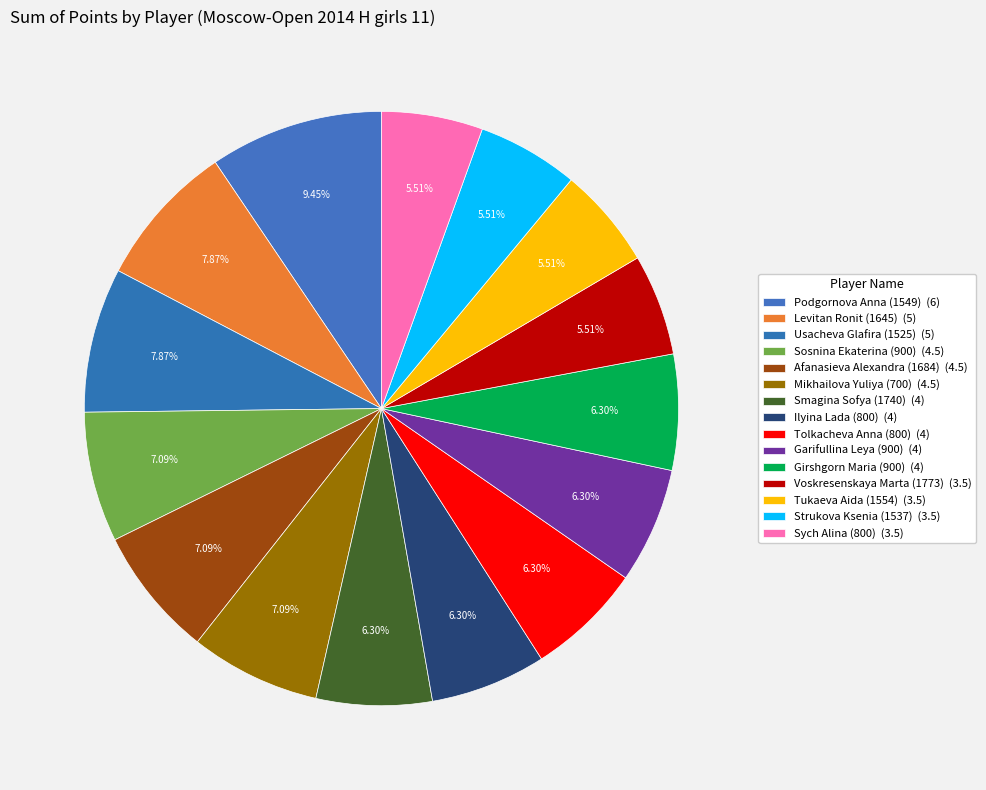

Is there a majority slice in this chart?

No